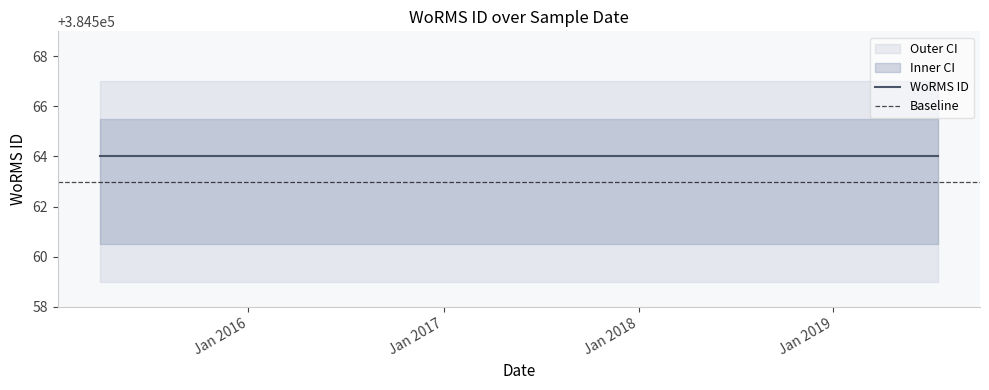

What is the label of the 2nd point from the right?

2019-03-21